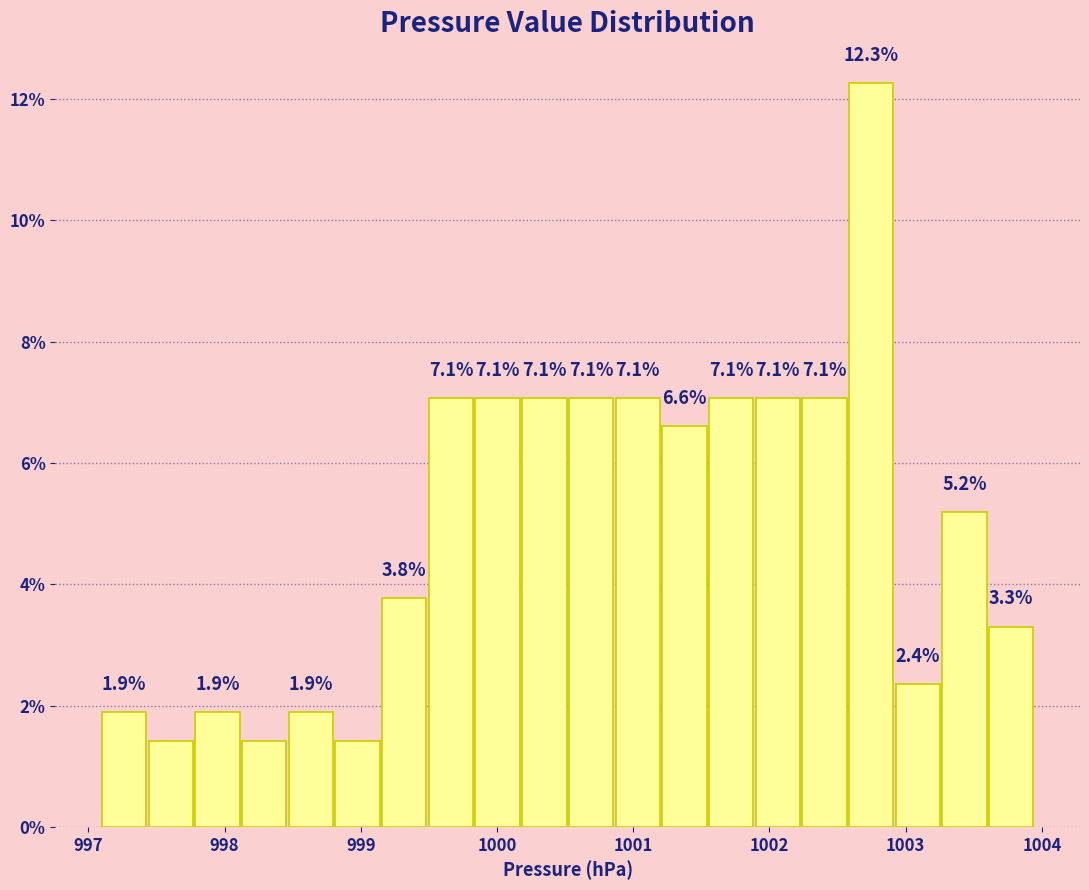

Read against the x-axis, roughly where is the centre of the tallest bar?

1002.7